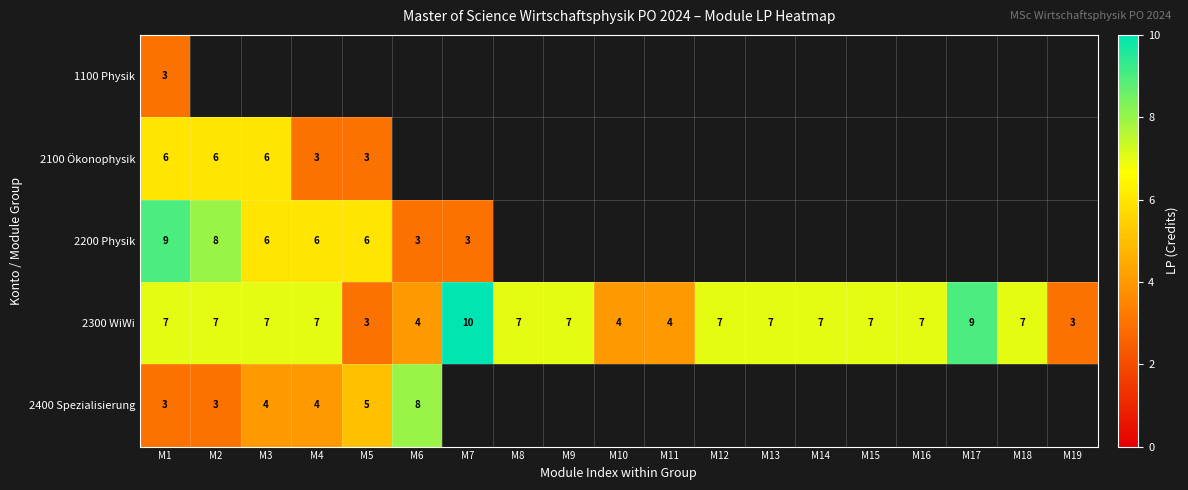

At which label does 2300 WiWi reach its peak?

M7